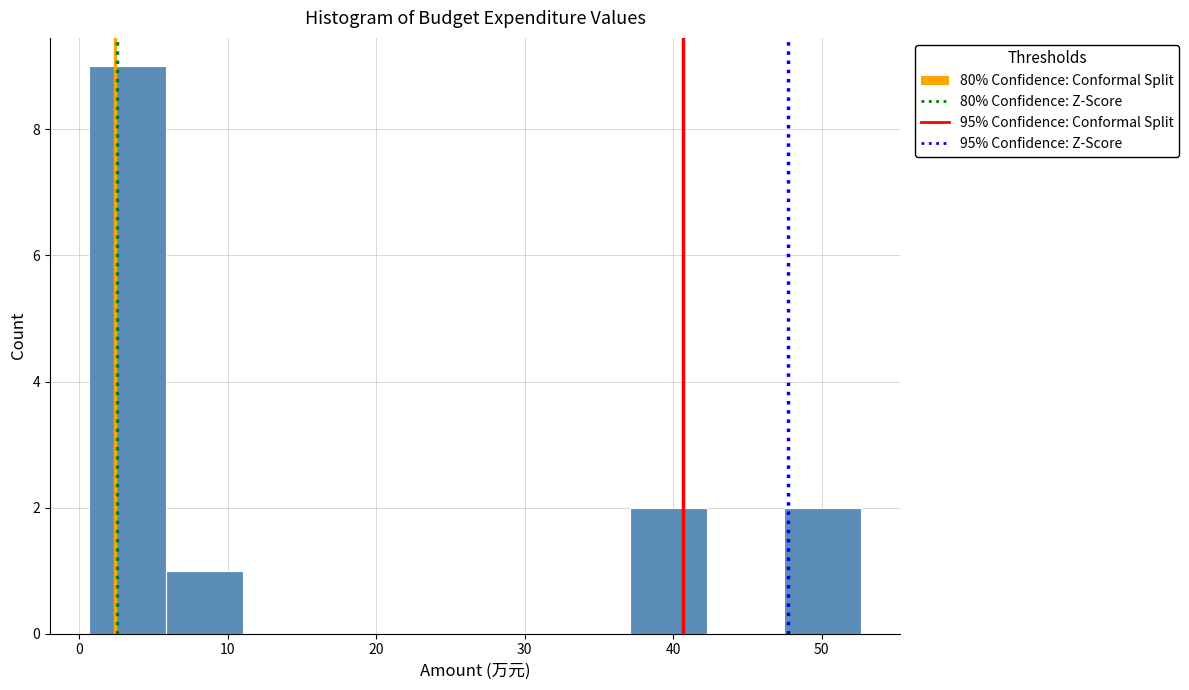

Which range on the x-axis has the tallest bar?

1 to 6